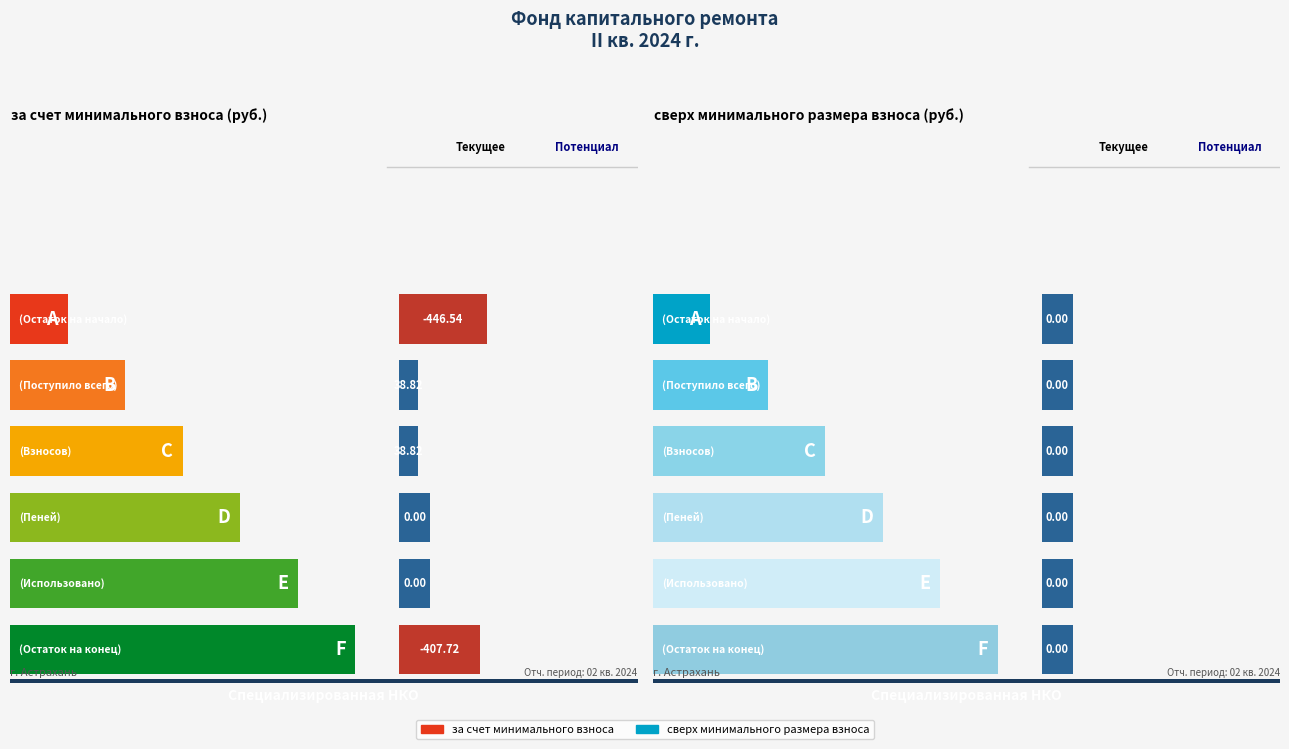

How many bars are there in total?

12